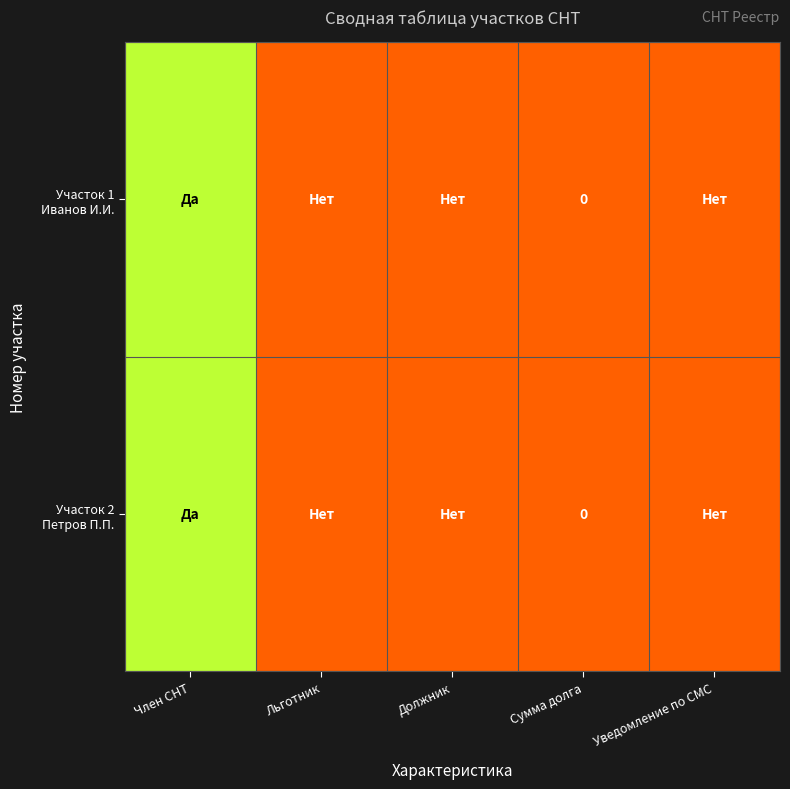

Rank the series by their maximum value, from highest to lowest.

Участок 1 Иванов И.И., Участок 2 Петров П.П.